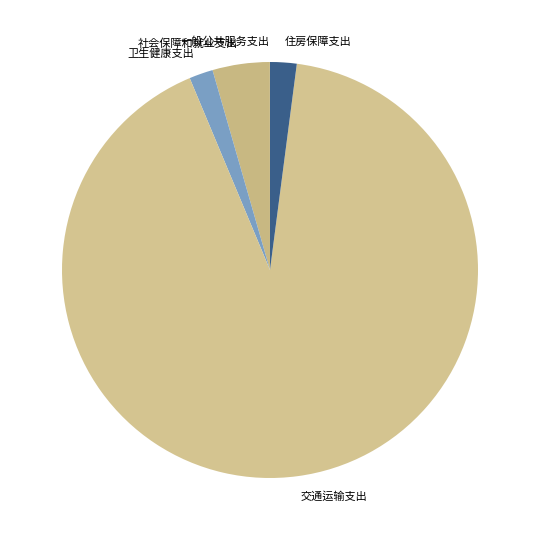

The 卫生健康支出 slice represents 2% of the pie. True or false?

True